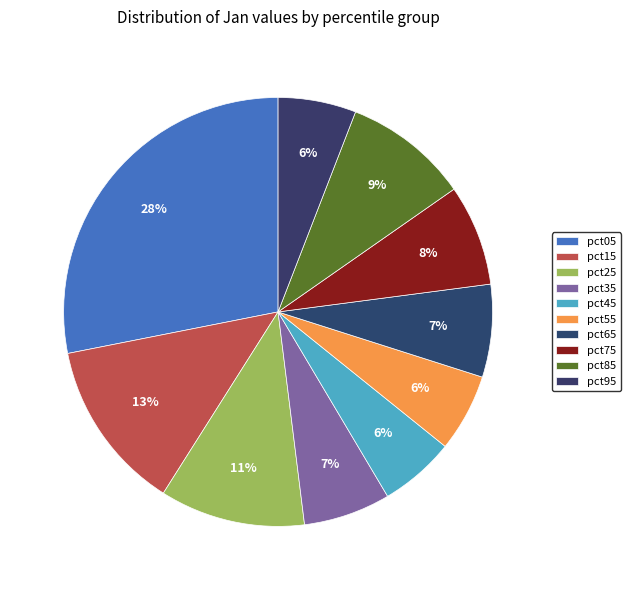

What is the change in value from pct25 to pct35?

-0.5